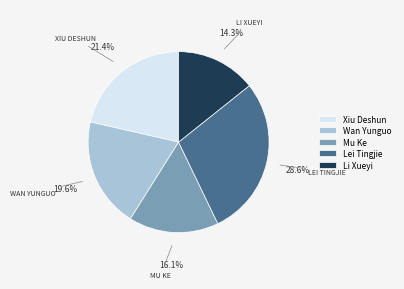

What is the largest slice in the pie chart?

Lei Tingjie